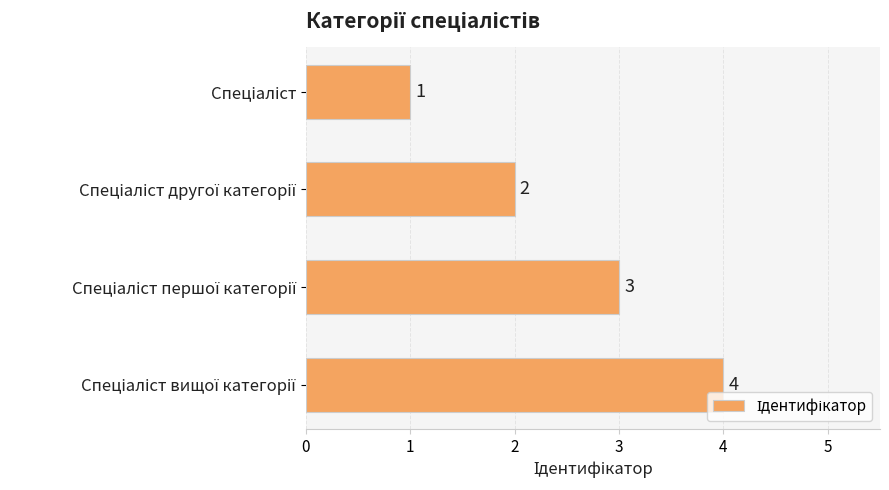

What is the sum of all values?

10